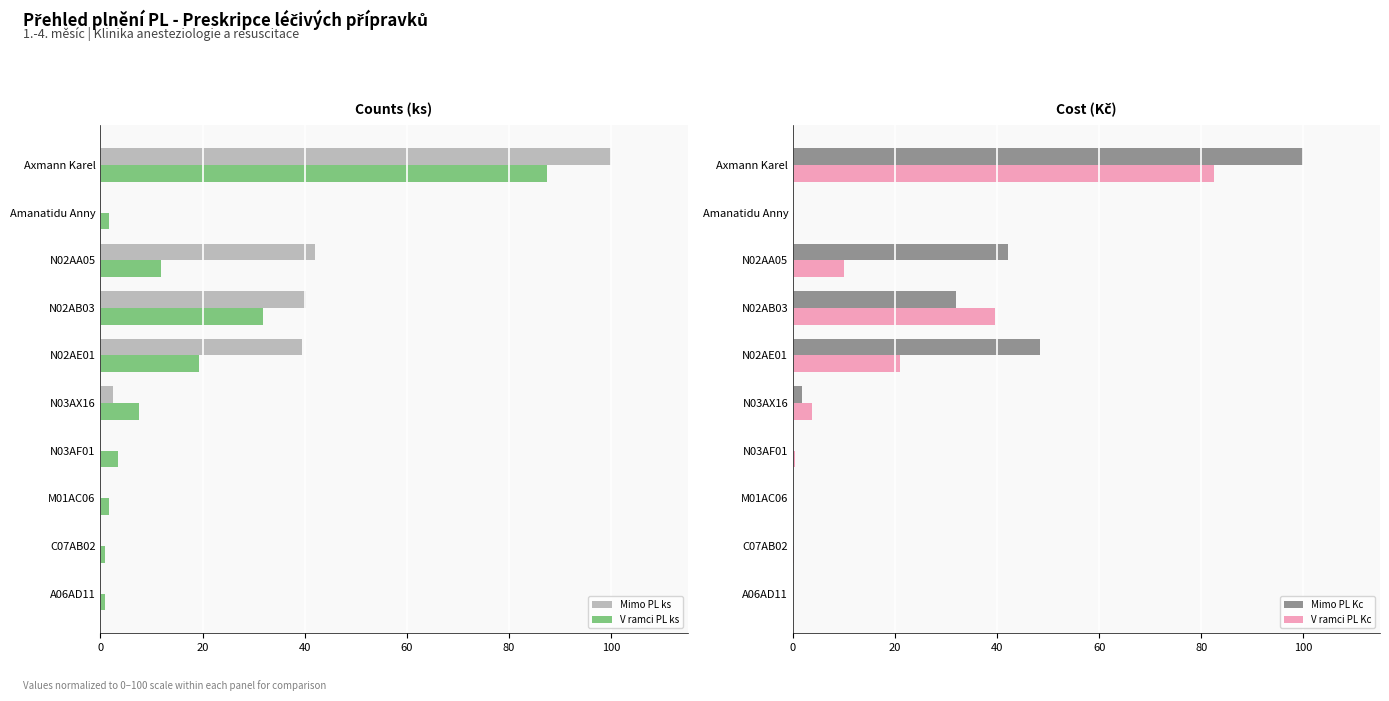

How many bars are there in each group?

4